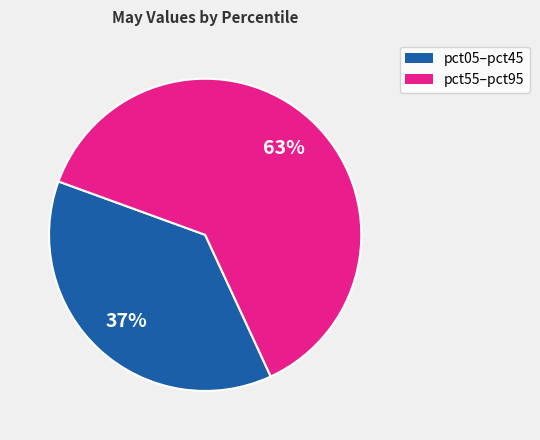

Is there a majority slice in this chart?

Yes